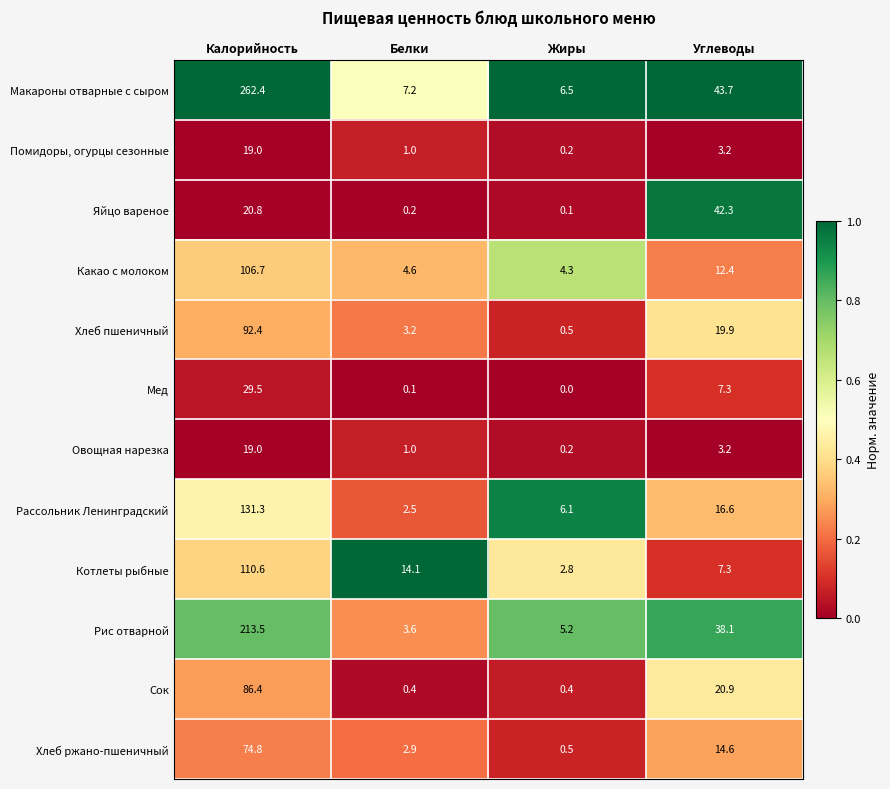

Which series changed the most between Белки and Жиры?

Котлеты рыбные